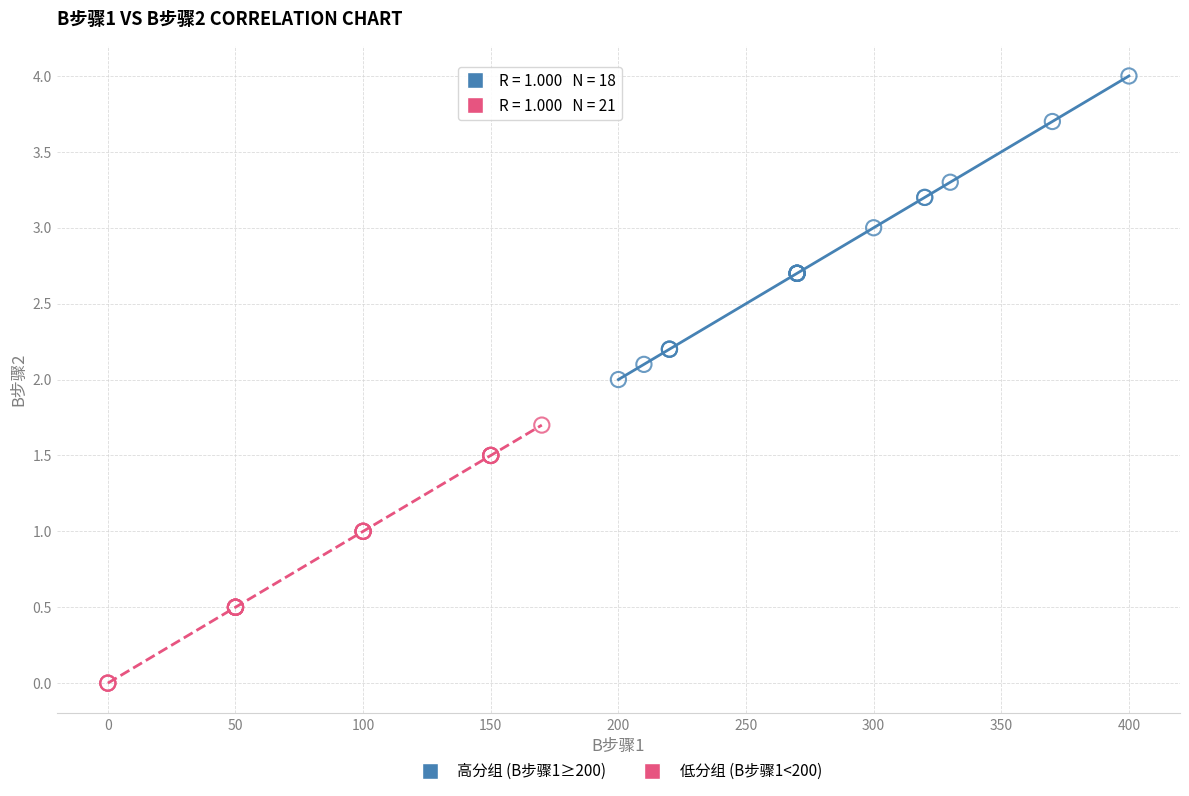

Which series contains the highest Y value?

高分组 (B步骤1≥200)